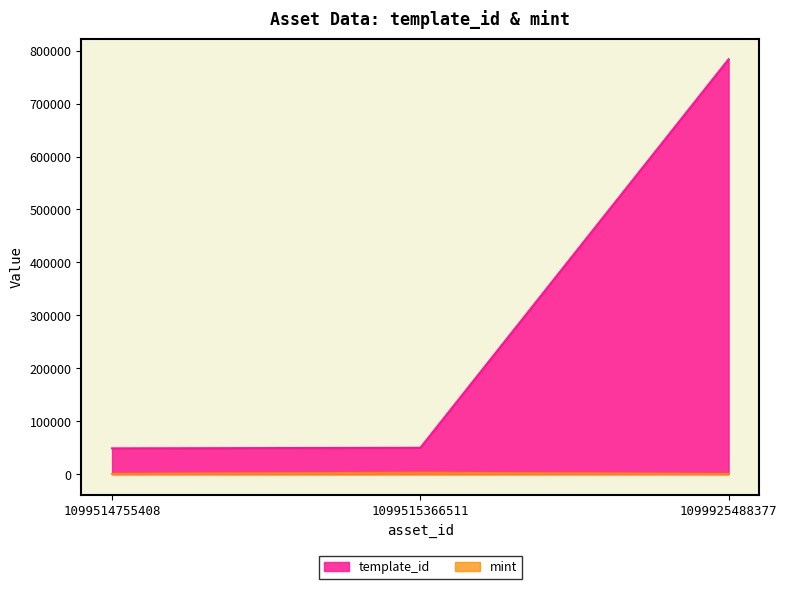

Which series has the widest spread of values?

template_id